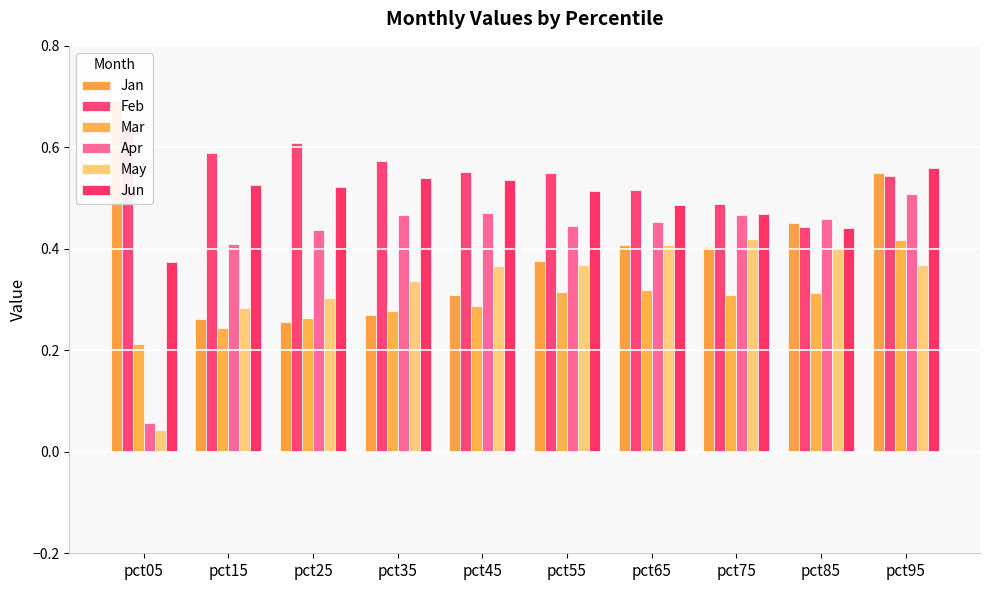

What value does the Jun series have at pct95?

0.6